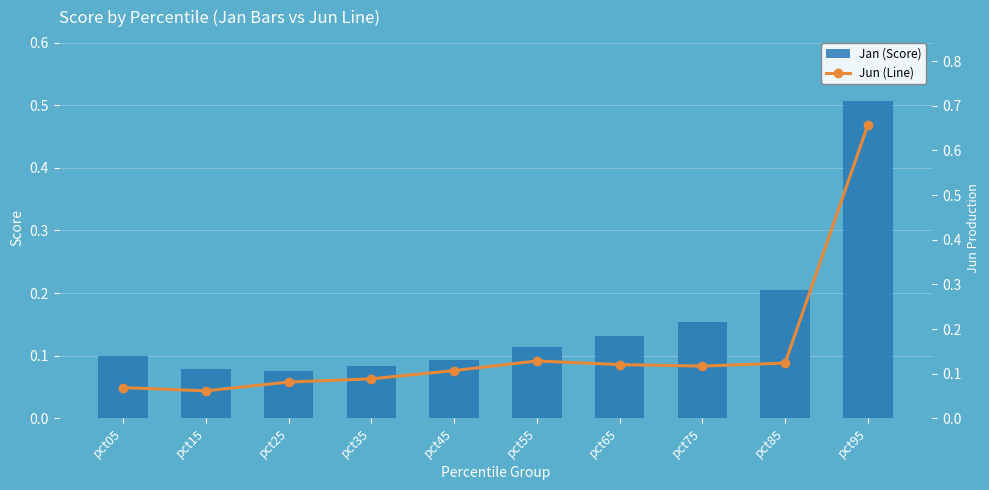

Reading left to right, list all the values displayed in this chart.

Jan (Score): pct05=0.1	pct15=0.1	pct25=0.1	pct35=0.1	pct45=0.1	pct55=0.1	pct65=0.1	pct75=0.2	pct85=0.2	pct95=0.5
Jun (Line): pct05=0.1	pct15=0.1	pct25=0.1	pct35=0.1	pct45=0.1	pct55=0.1	pct65=0.1	pct75=0.1	pct85=0.1	pct95=0.7